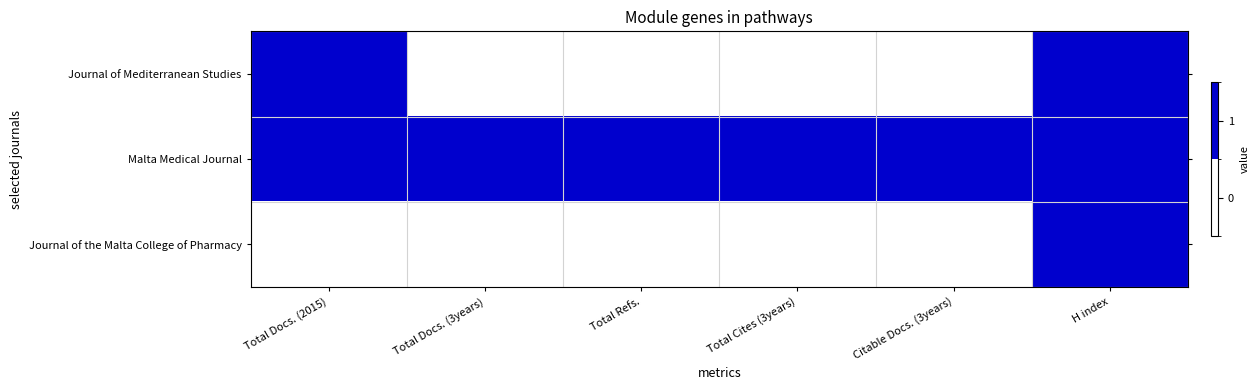

Reading left to right, list all the values displayed in this chart.

Journal of Mediterranean Studies: Total Docs. (2015)=1.0	Total Docs. (3years)=0.2	Total Refs.=0.3	Total Cites (3years)=0.5	Citable Docs. (3years)=0.4	H index=1.0
Malta Medical Journal: Total Docs. (2015)=0.6	Total Docs. (3years)=1.0	Total Refs.=1.0	Total Cites (3years)=1.0	Citable Docs. (3years)=1.0	H index=0.7
Journal of the Malta College of Pharmacy: Total Docs. (2015)=0.1	Total Docs. (3years)=0.1	Total Refs.=0.3	Total Cites (3years)=0.0	Citable Docs. (3years)=0.0	H index=0.6